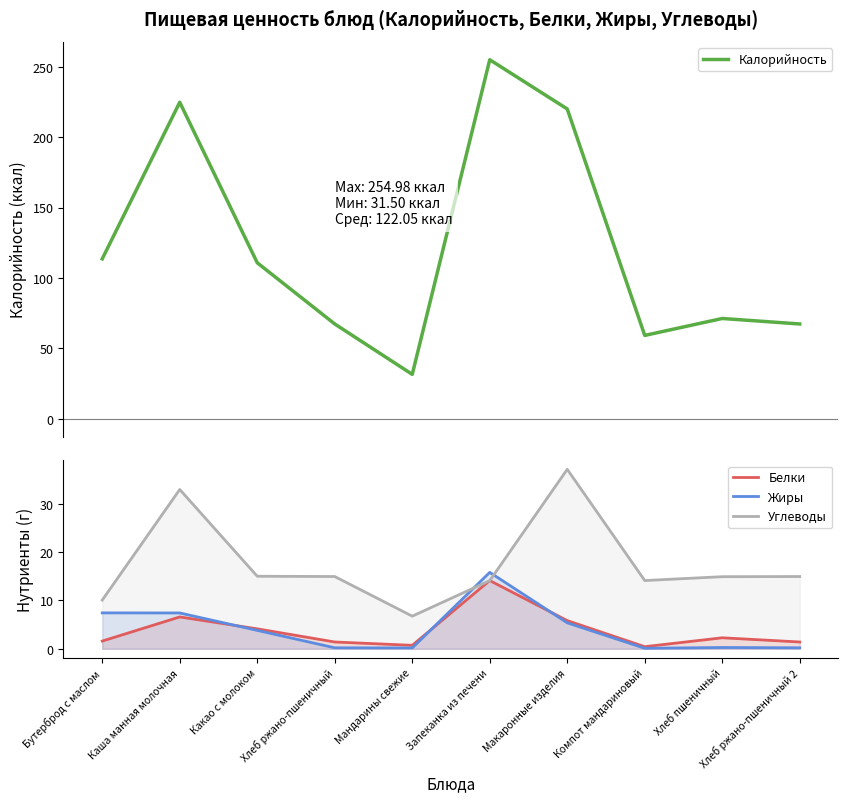

What are all the series names shown in the legend?

Калорийность, Белки, Жиры, Углеводы